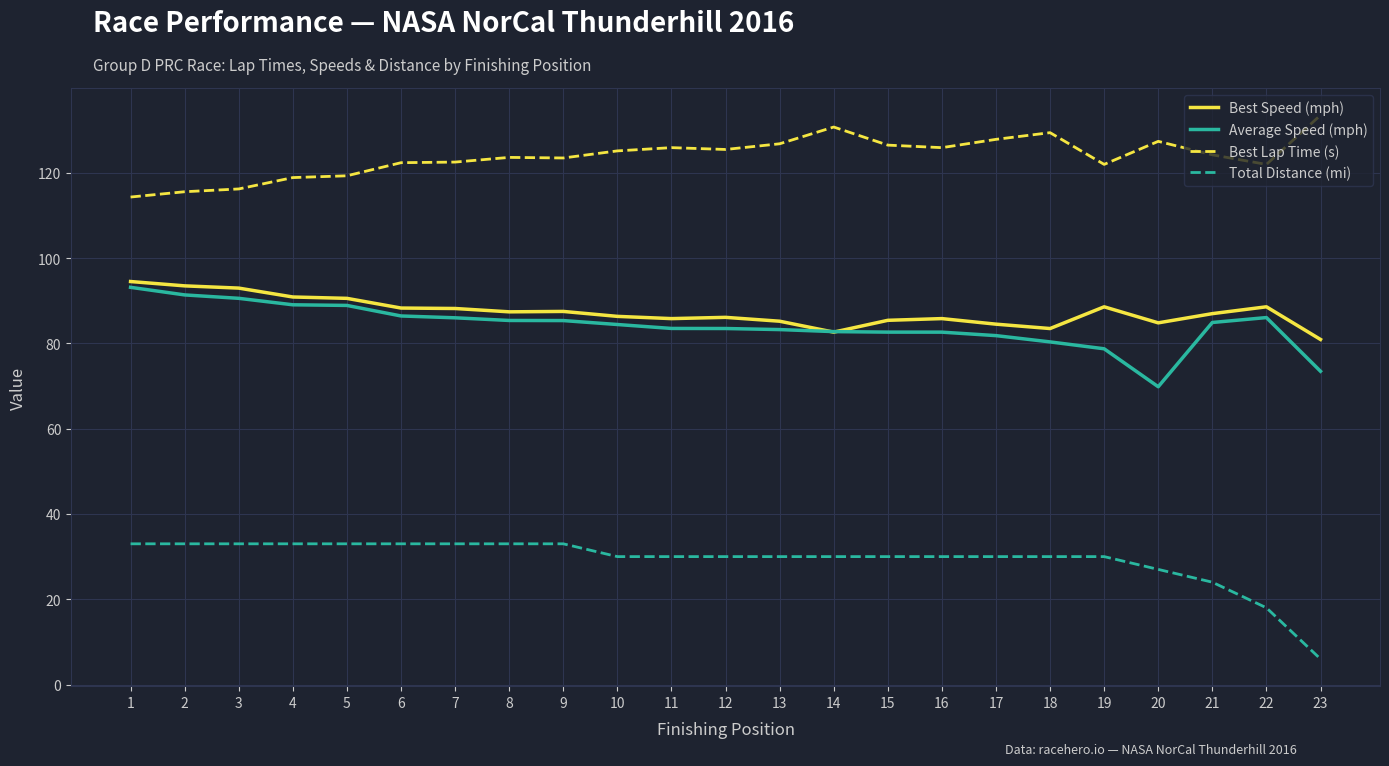

The value of Total Distance (mi) at 4 is 8.9. True or false?

False